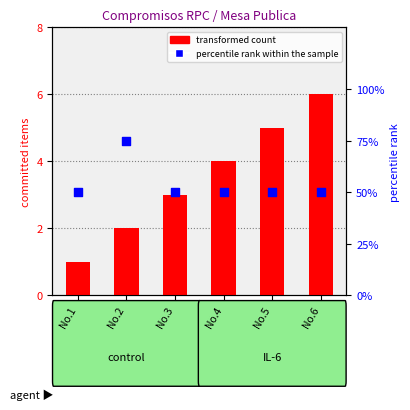

What is the total value across all series at No.1?

51